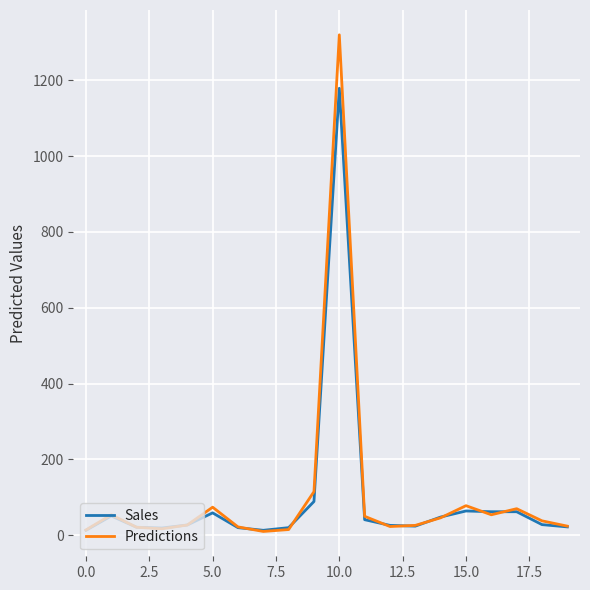

What is the maximum value for Predictions?

1320